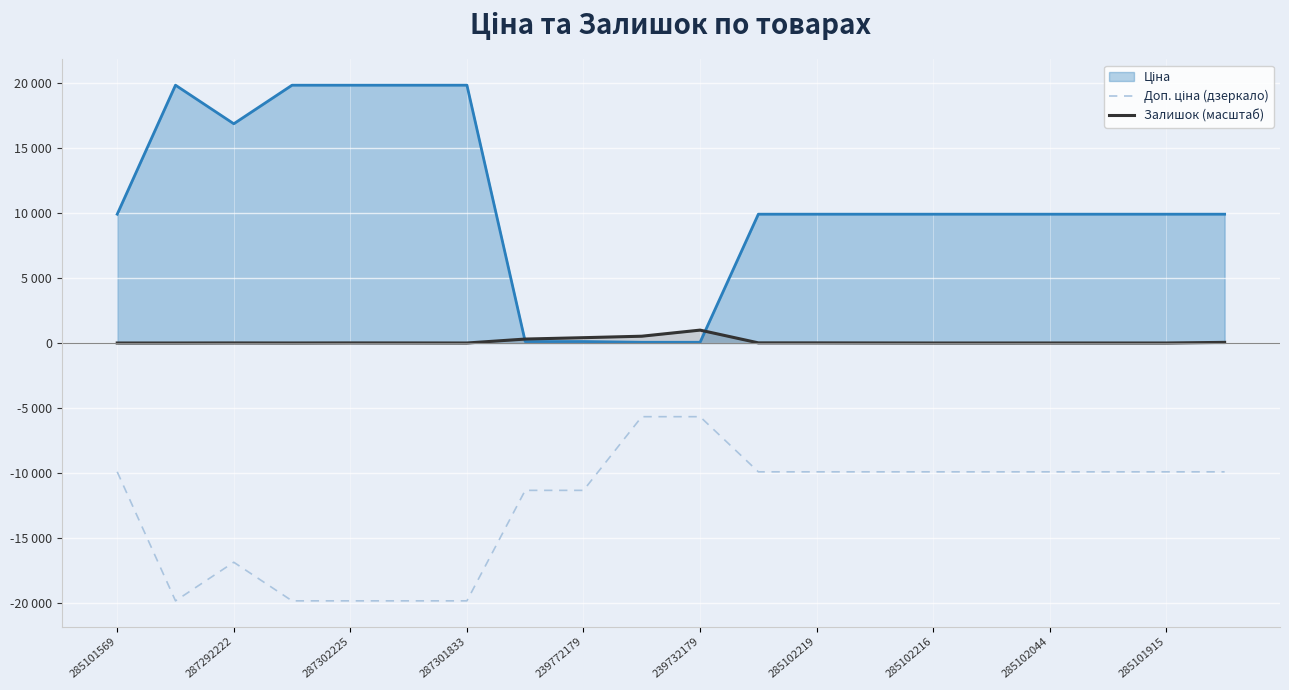

What is the difference between the Доп. ціна (дзеркало) values at 285101915 and 14?

4241.5